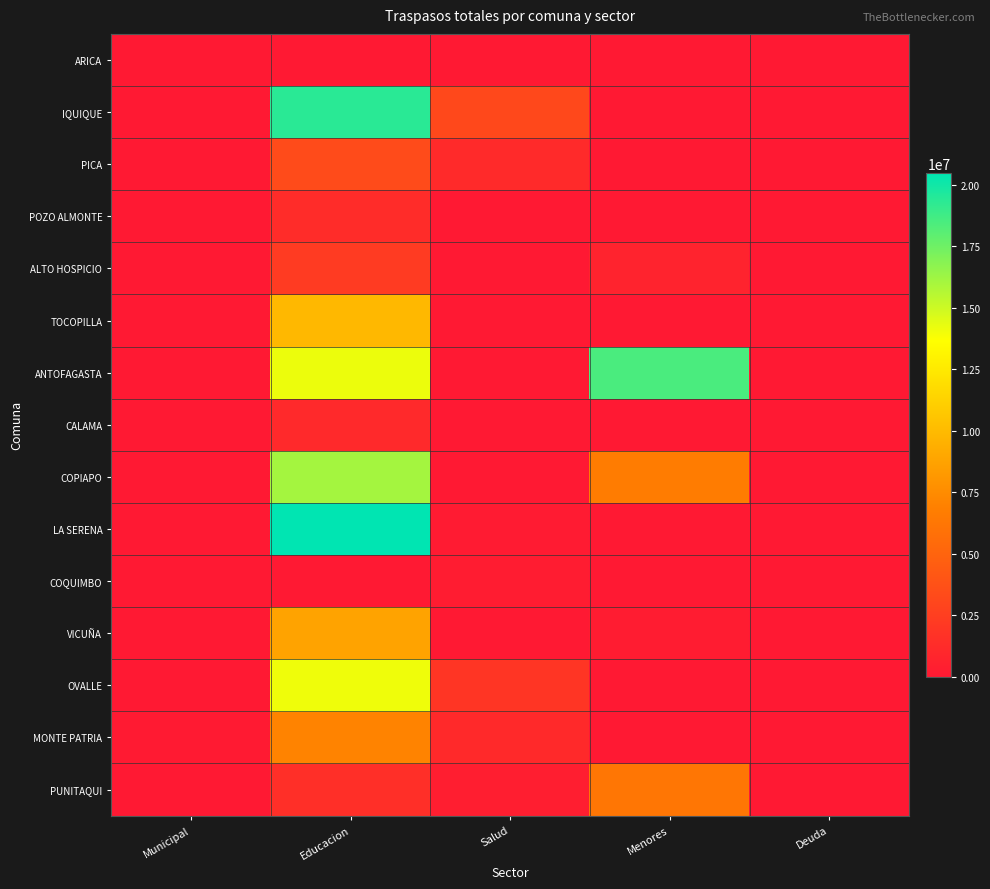

Which series has the largest total across all categories?

ANTOFAGASTA